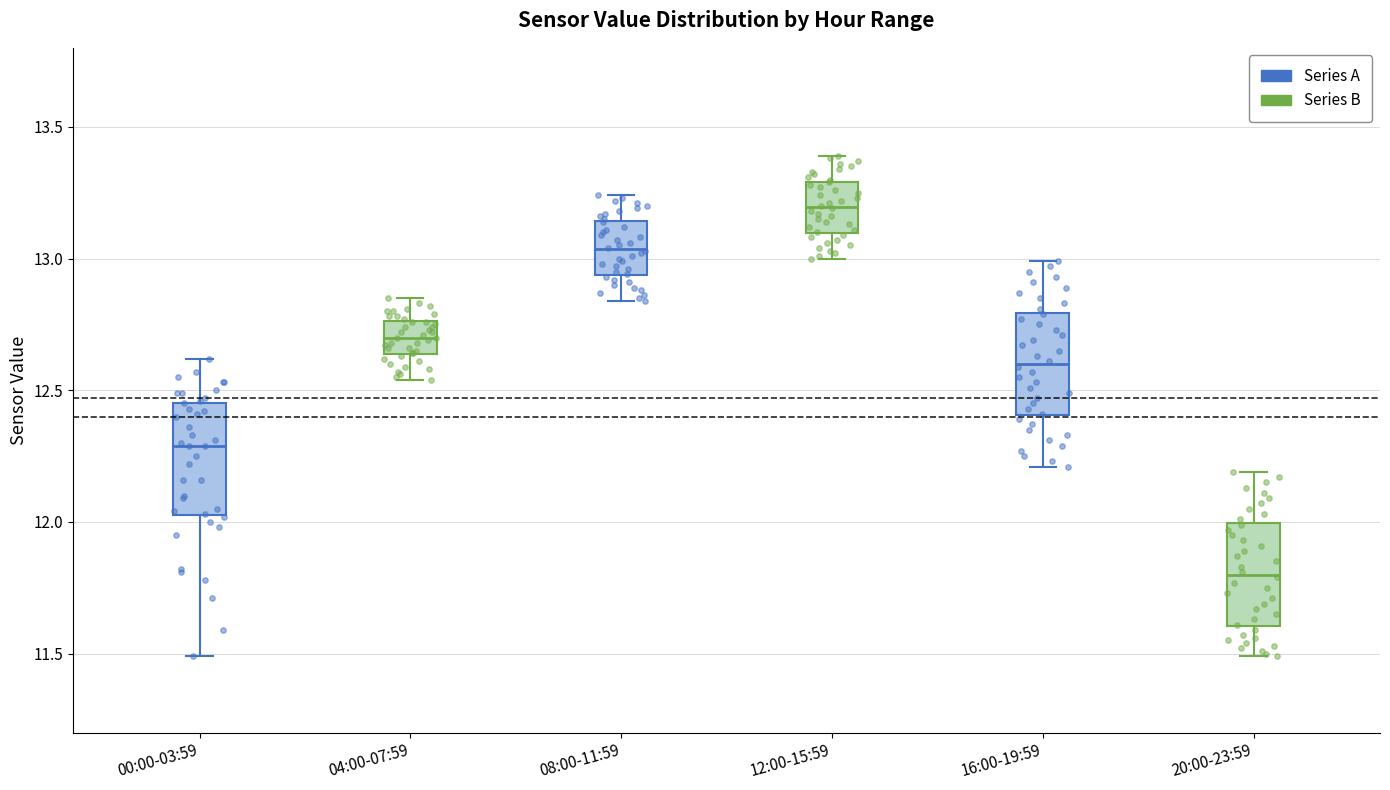

Which box has the highest median line?

12:00-15:59